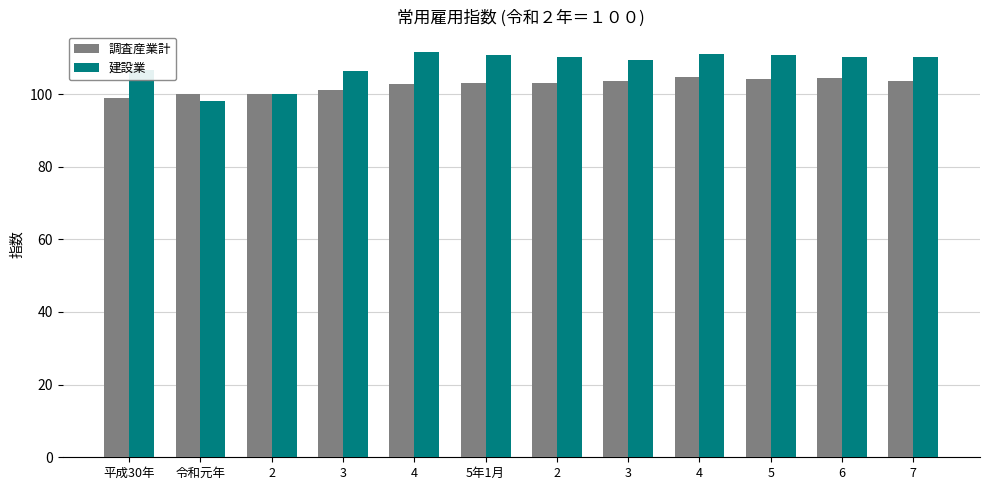

How many bars are there in each group?

2